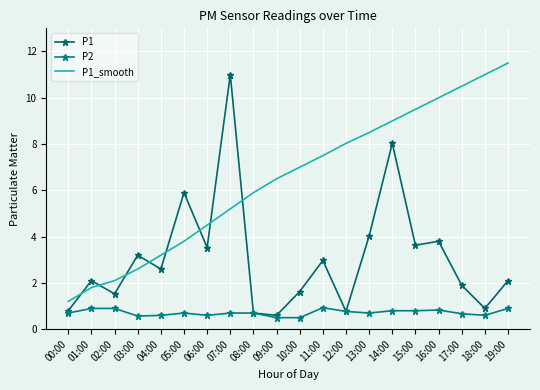

True or false: P2 and P1_smooth cross at least once.

False